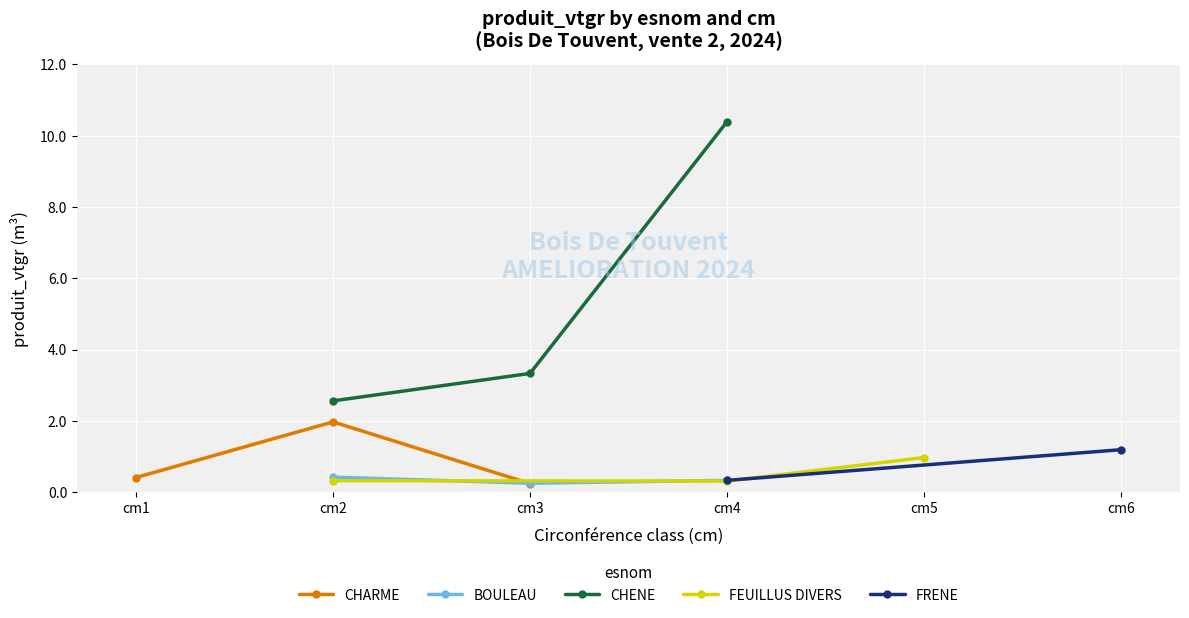

Which has a higher value, cm1 or cm3?

cm1